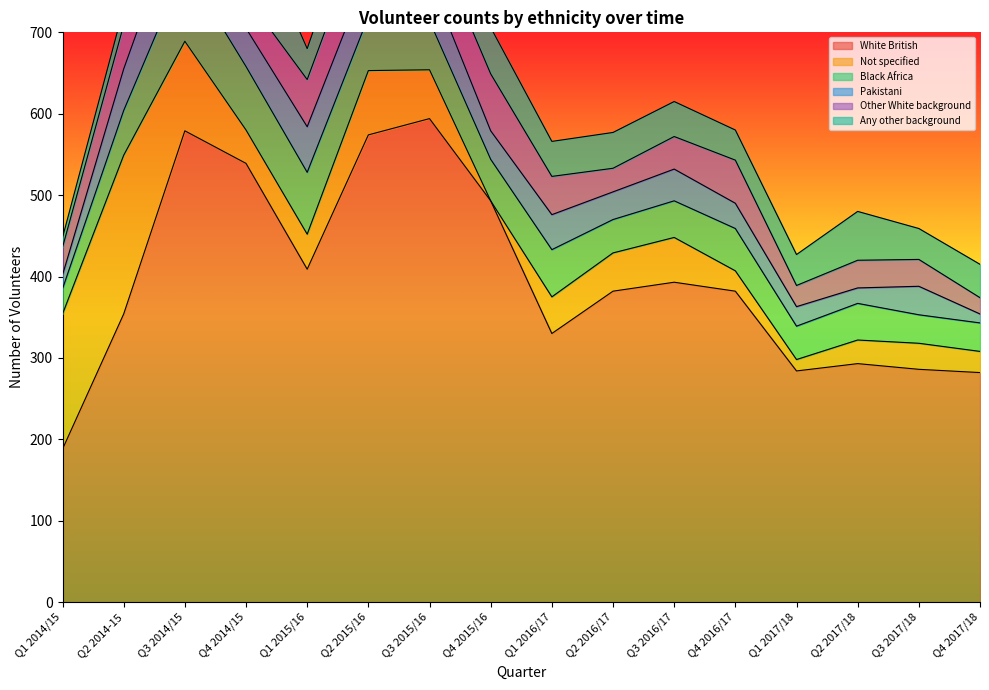

True or false: Pakistani and Black Africa cross at least once.

False